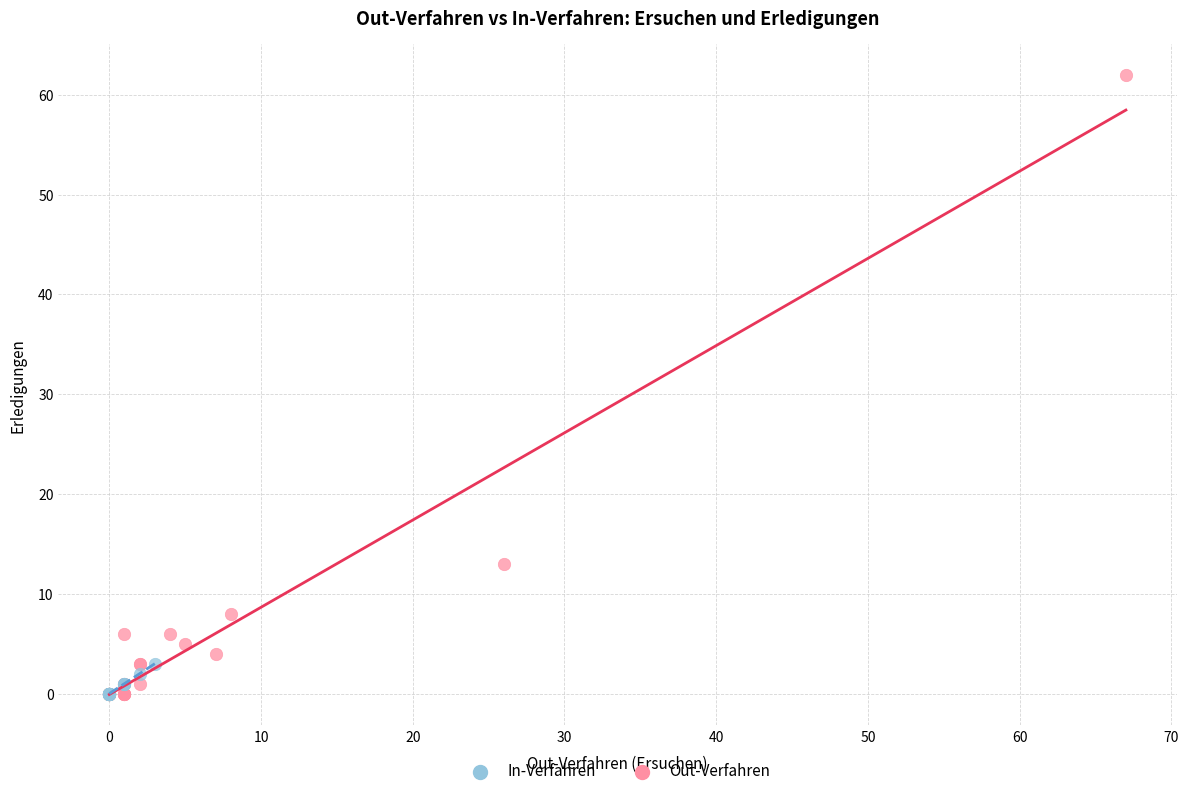

Which series contains the highest Y value?

Out-Verfahren